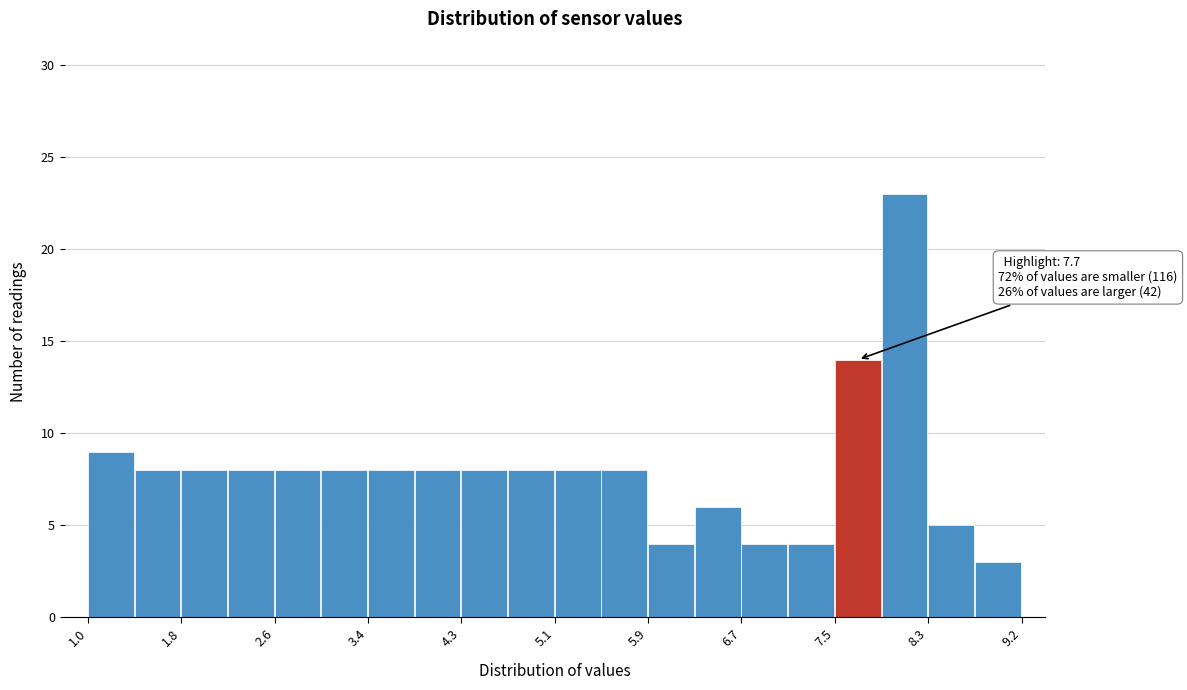

Which range on the x-axis has the tallest bar?

7.9 to 8.3